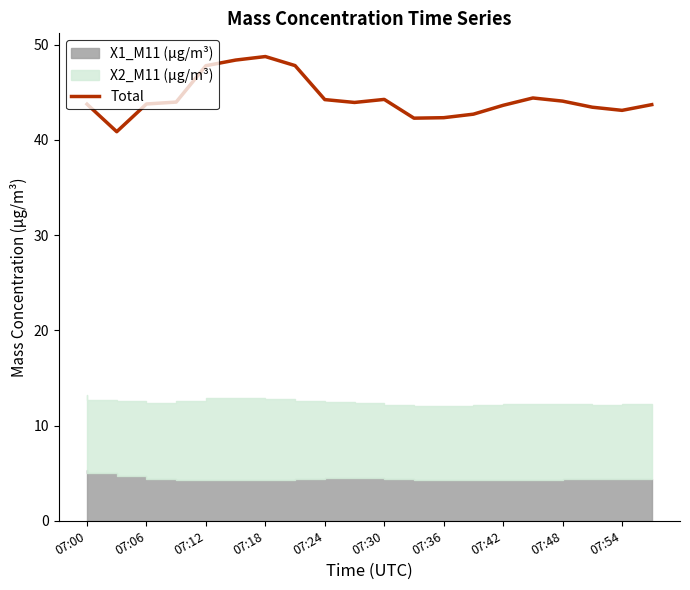

The value of Total at 07:24 is 44.2. True or false?

True